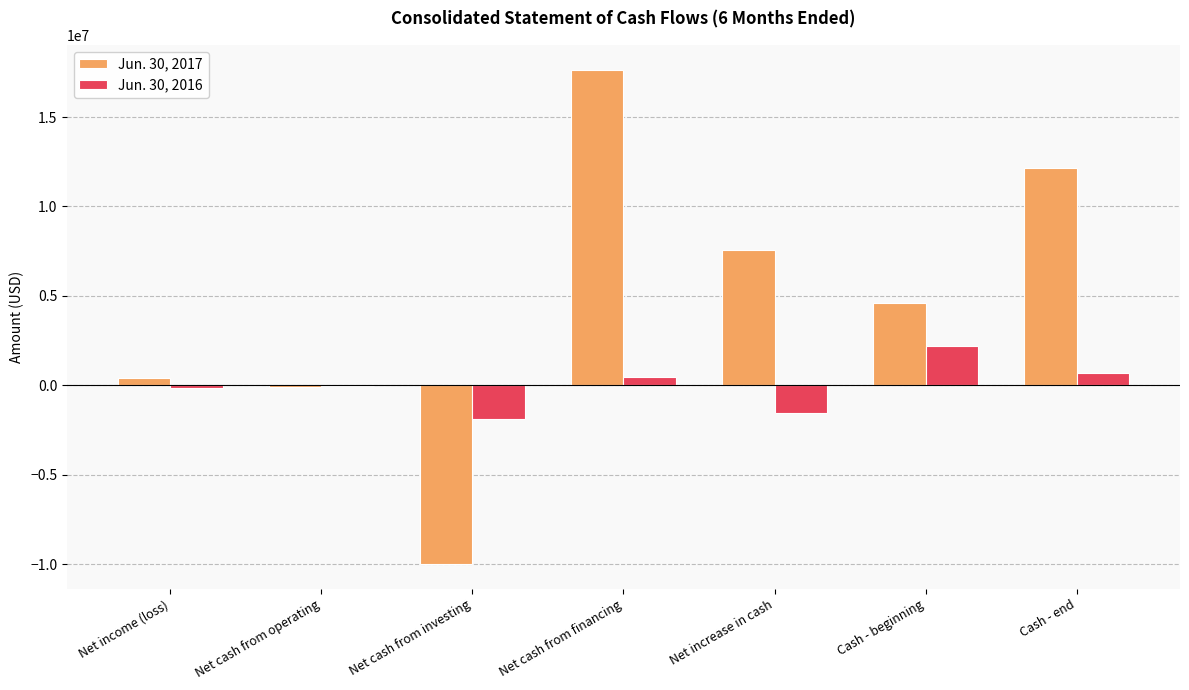

The value of Jun. 30, 2016 at Net cash from financing is 436645. True or false?

True